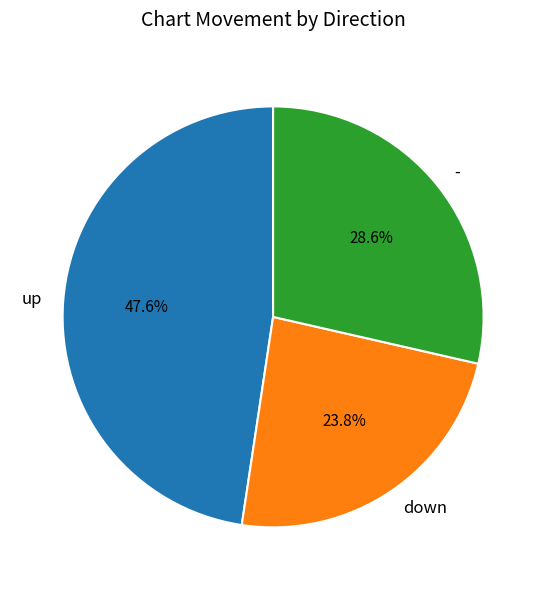

Does any single category account for the majority?

No